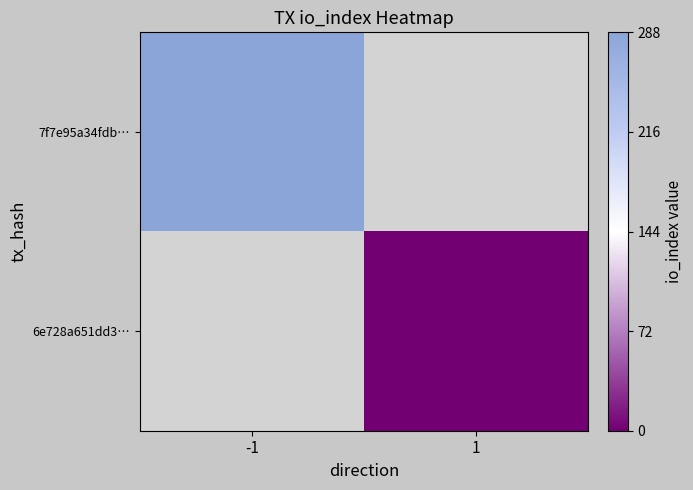

How many values in 7f7e95a34fdb… are above zero?

1